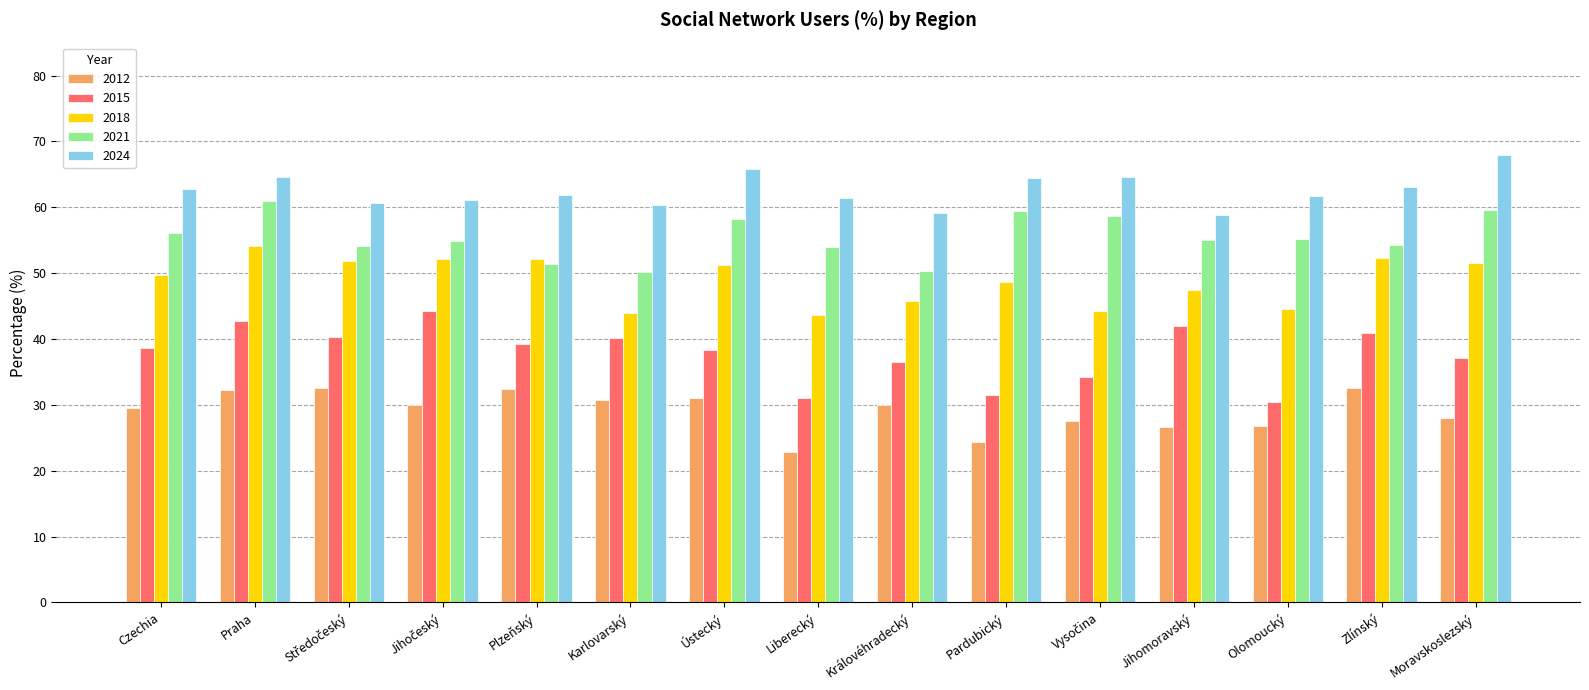

Is the value of 2018 at Královéhradecký greater than the value of 2015 at Olomoucký?

Yes